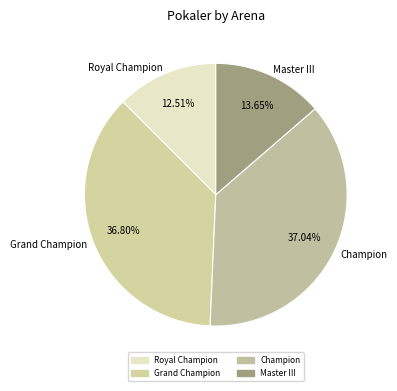

Combined, do Grand Champion and Royal Champion account for over 50%?

No